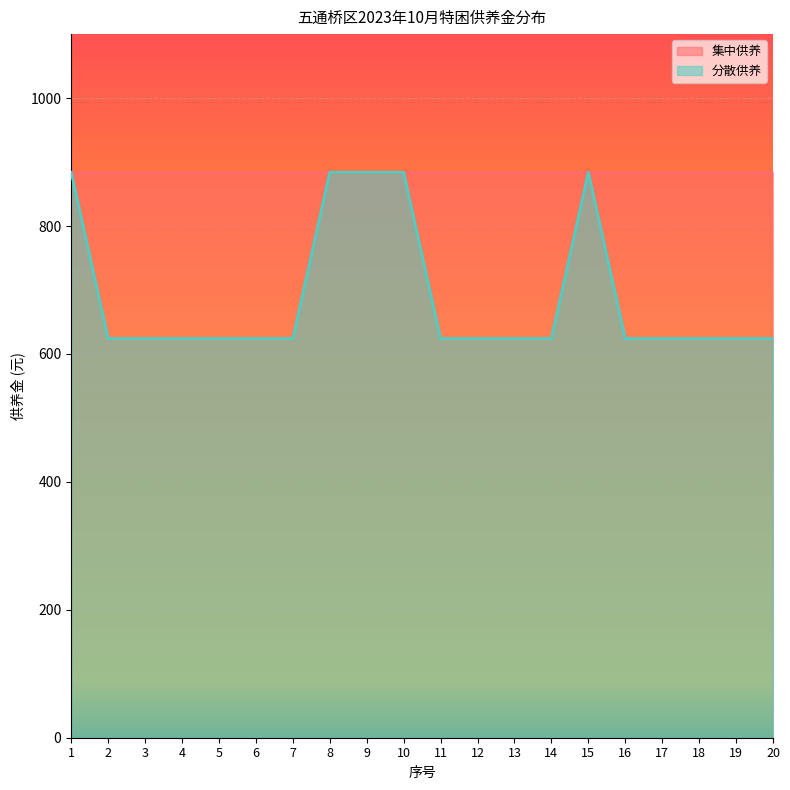

What is the sum of all values?

13780